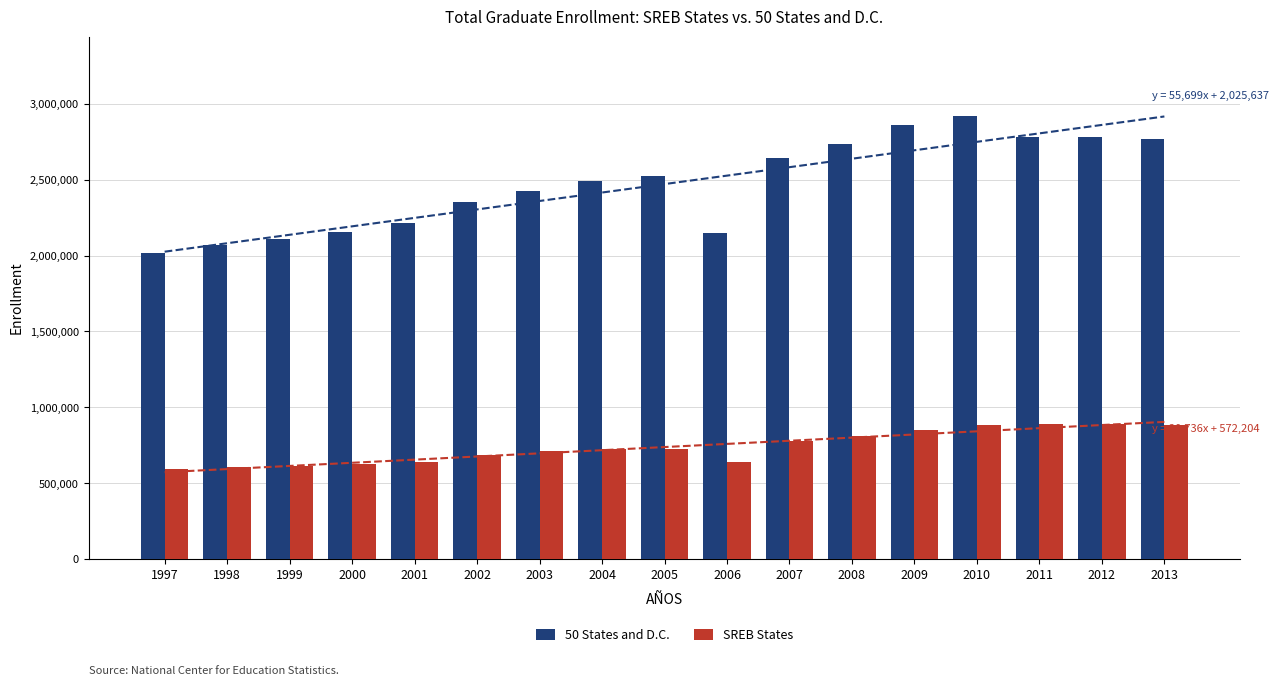

How many groups of bars are there?

17